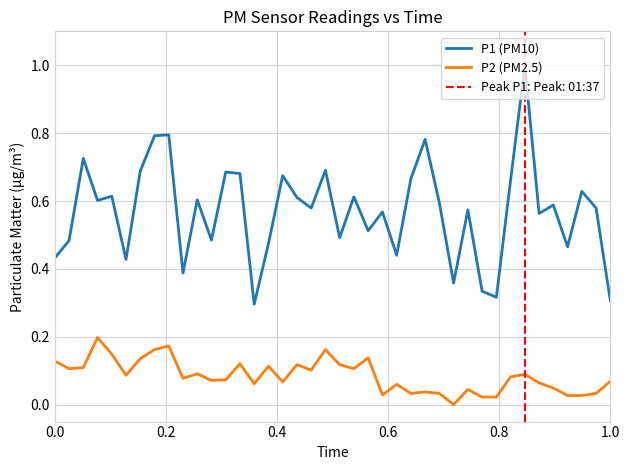

True or false: P2 (PM2.5) and P1 (PM10) cross at least once.

False